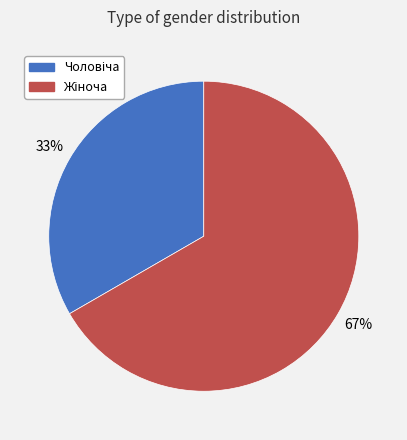

Is there a majority slice in this chart?

Yes